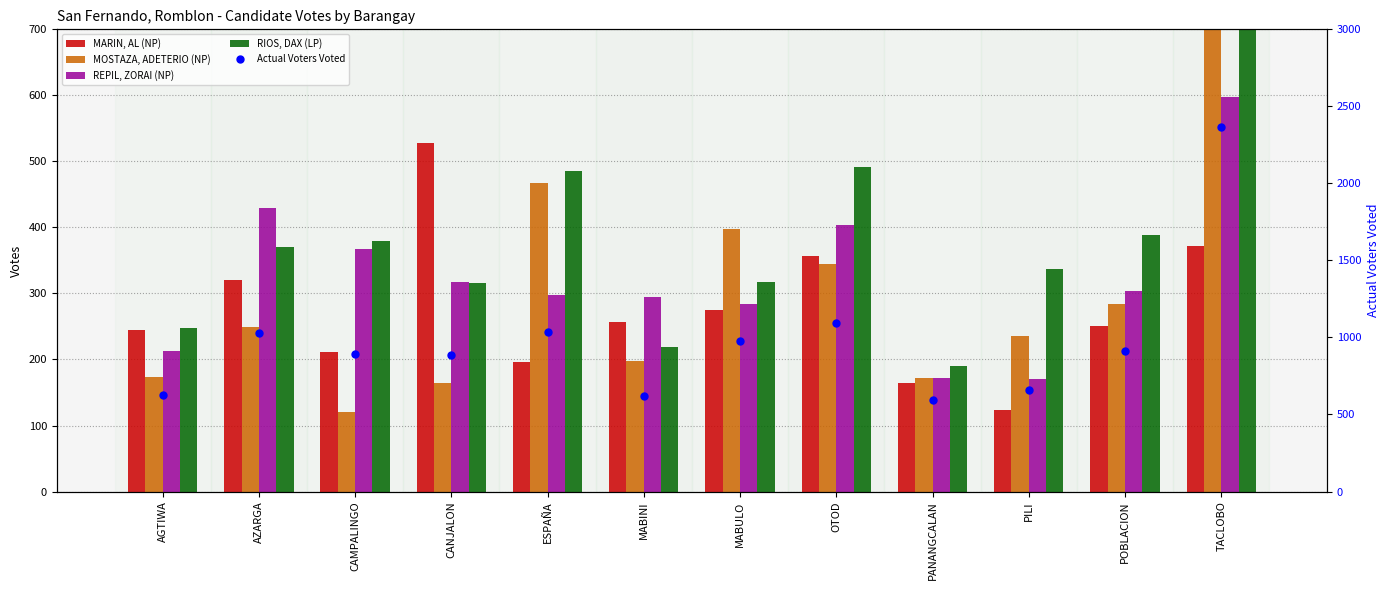

At which category is the sum across all series the highest?

TACLOBO